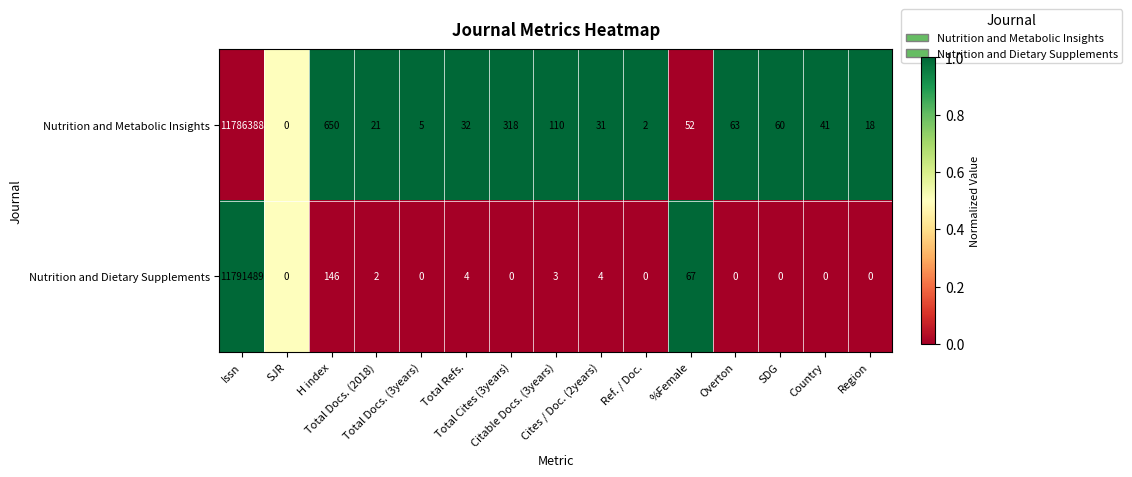

Which series has the largest range (max minus min)?

Nutrition and Dietary Supplements